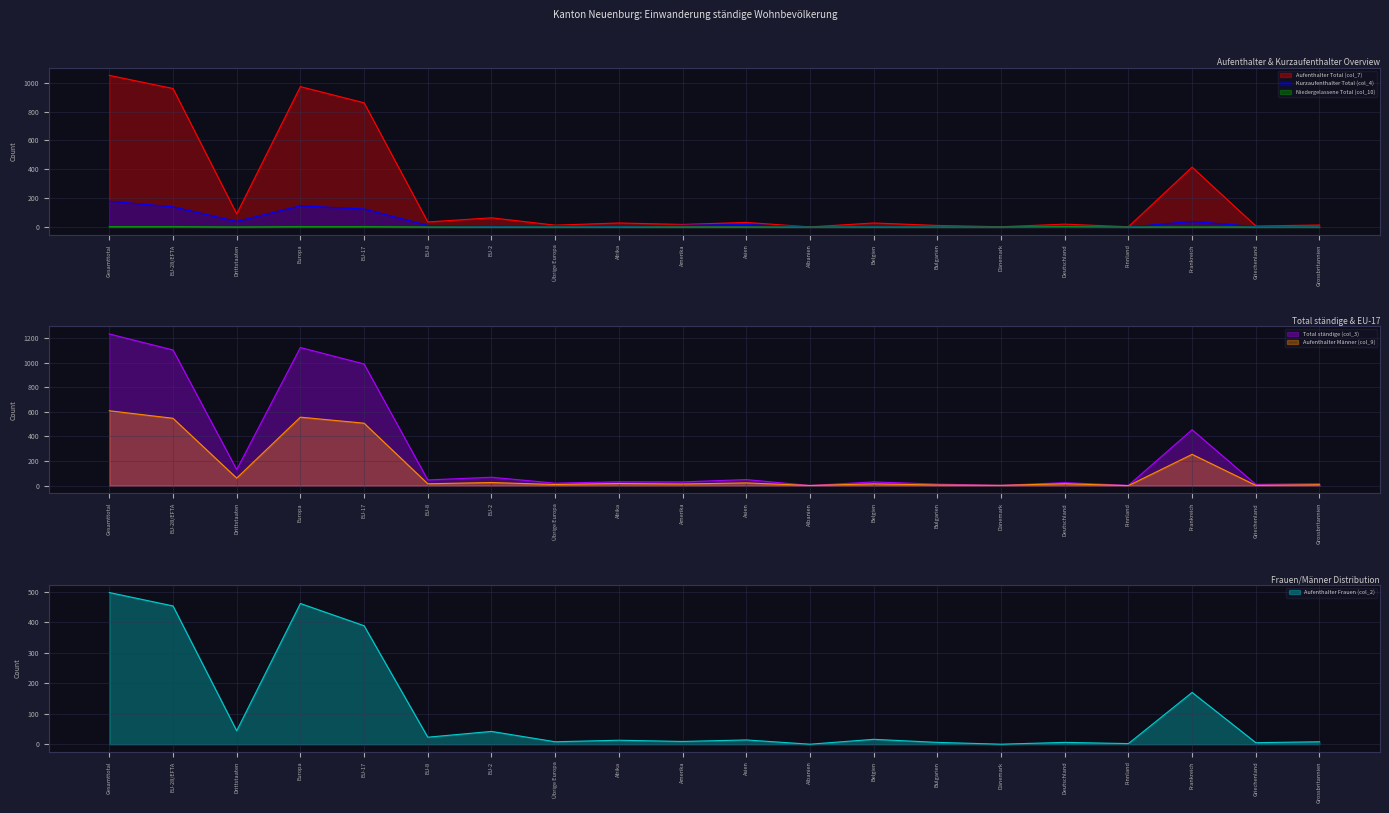

Between Frankreich and Finnland, which is larger?

Frankreich